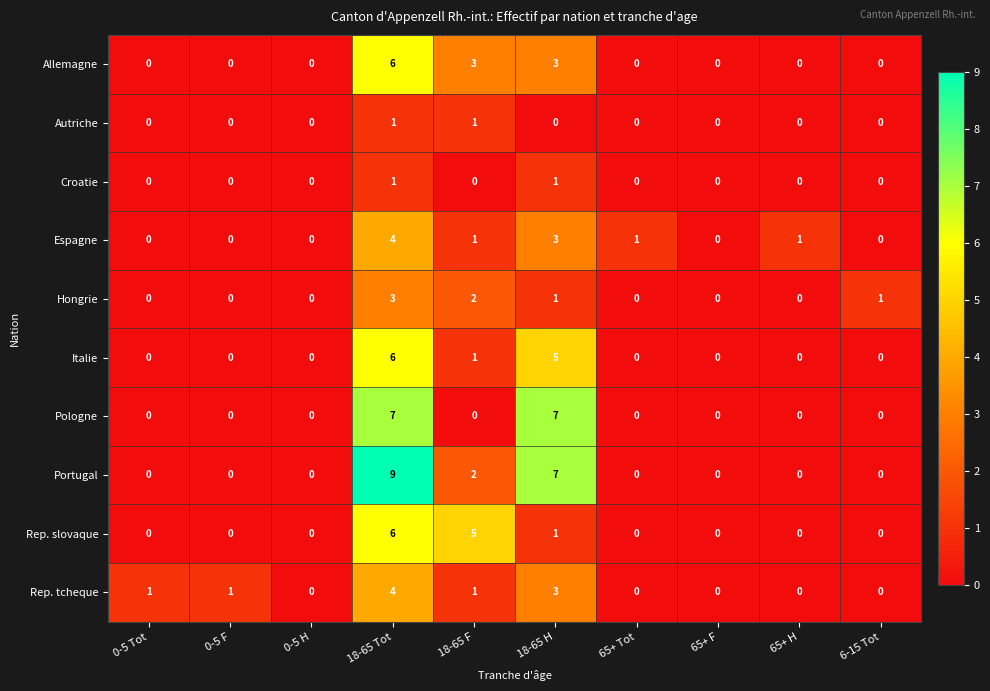

The value of Rep. tcheque at 18-65 F is 1. True or false?

True